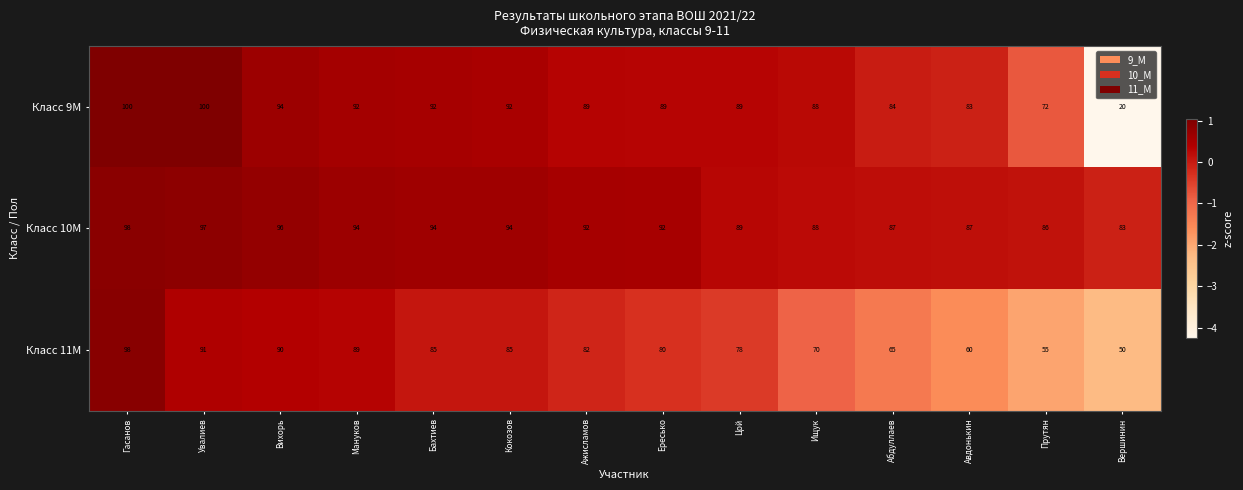

Which series has the largest total across all categories?

Класс 10М